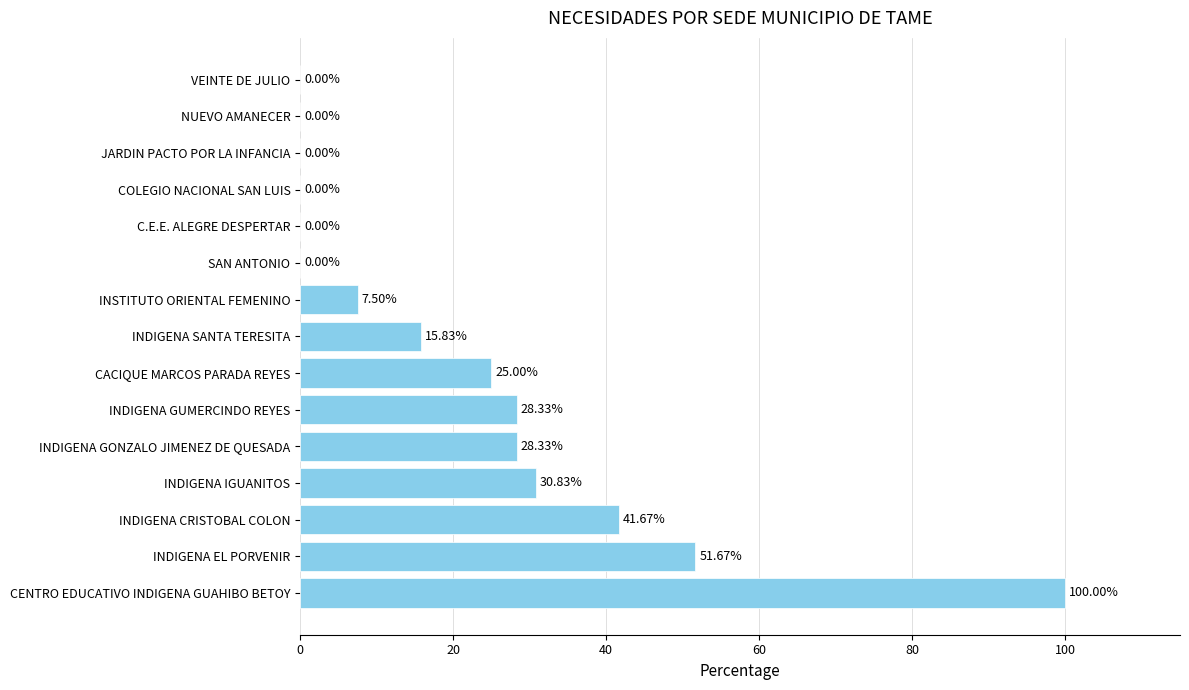

What is the sum of all values?

329.2